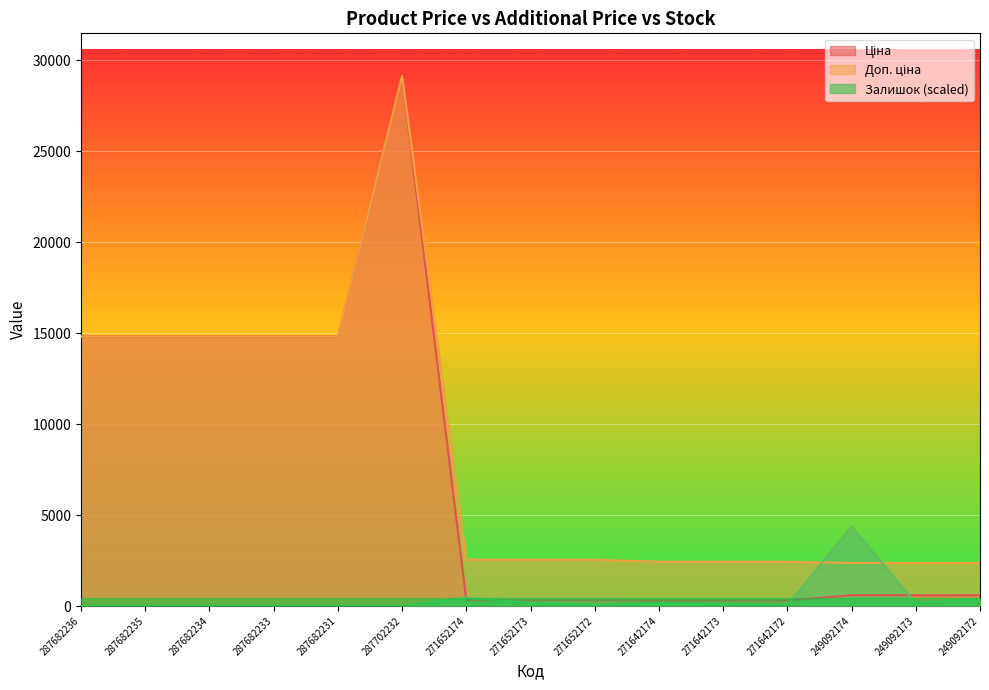

What is the difference between the maximum and minimum values in the Залишок series?

4372.8